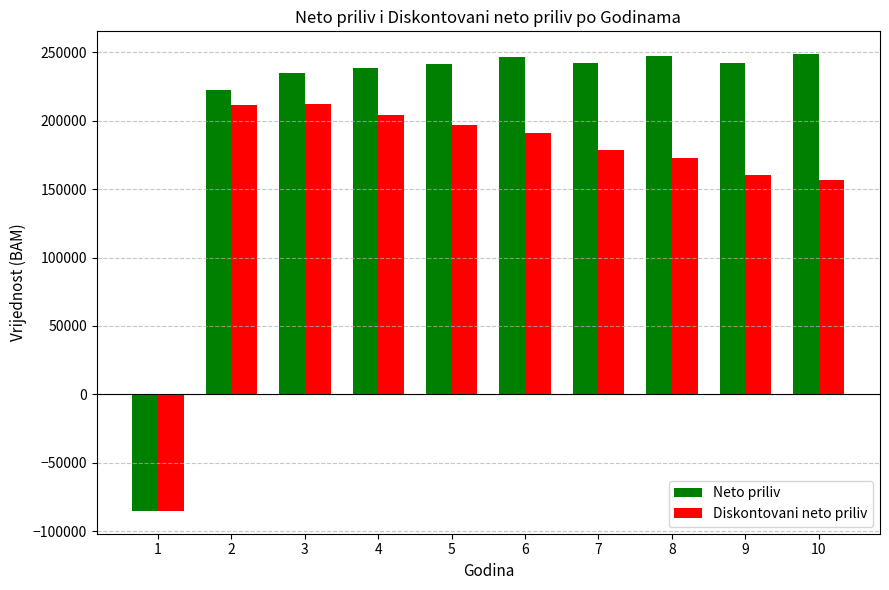

What is the difference between the highest and lowest values at 3?

22924.3